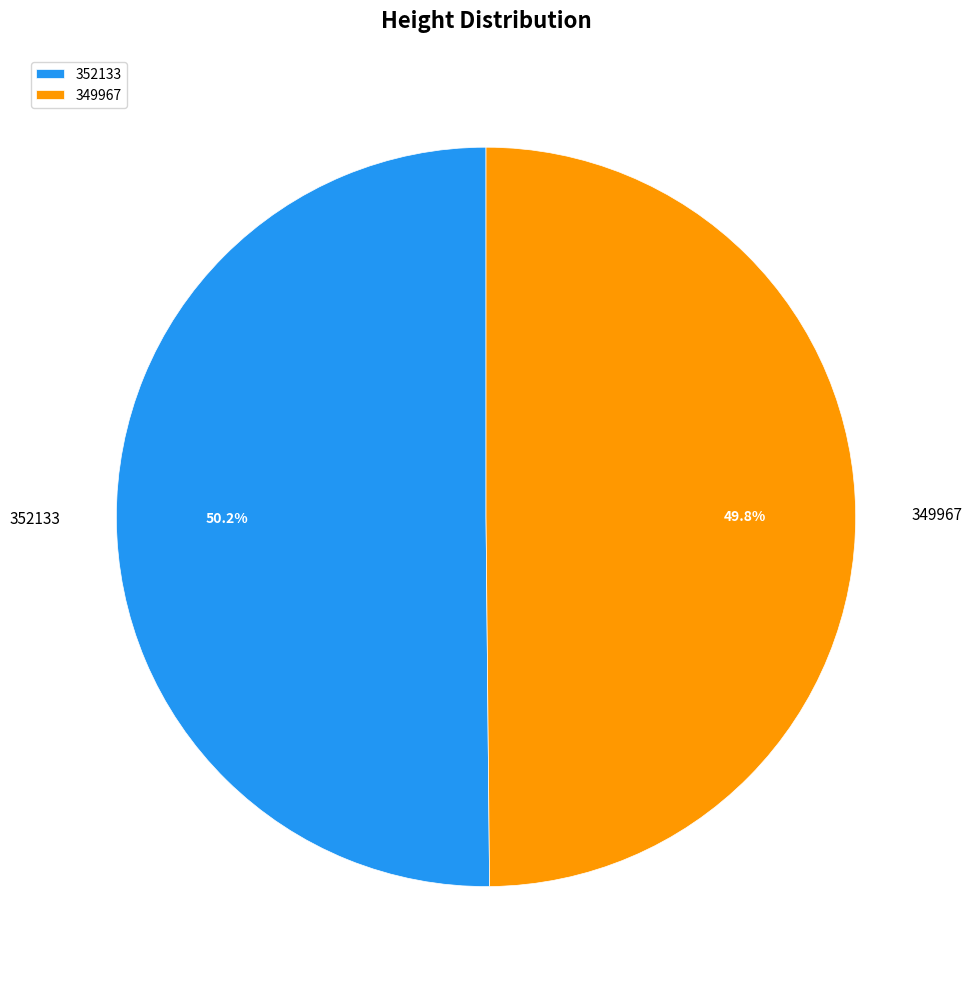

Approximately how many times larger is the value at 349967 compared to 352133?

1.0